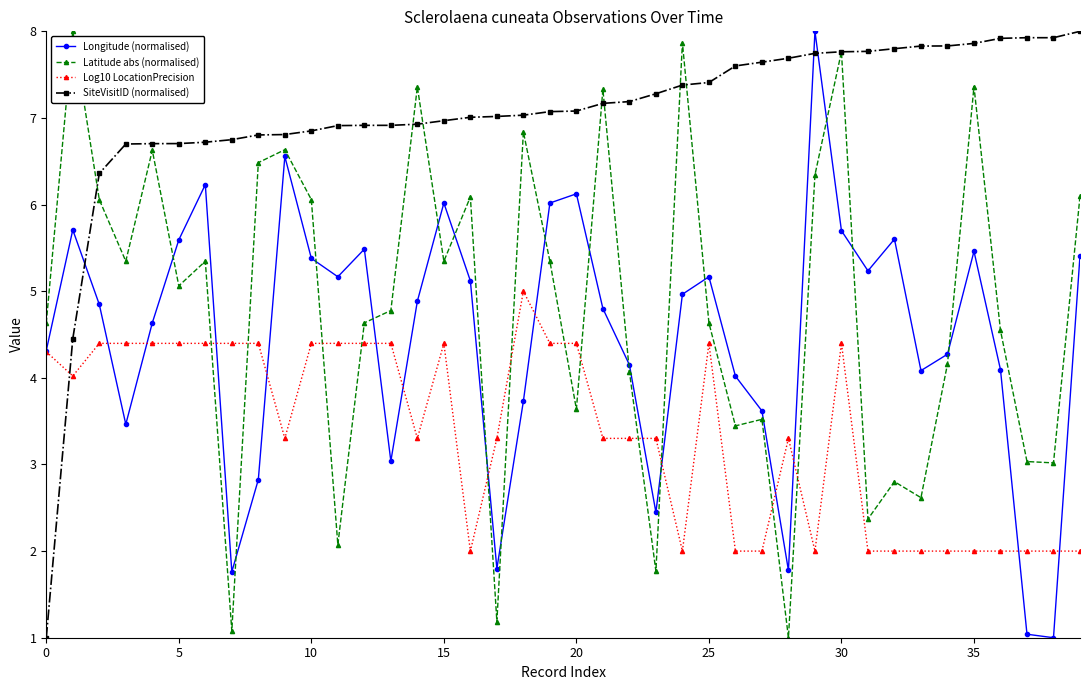

What is the value of the SiteVisitID (normalised) point at the 22nd from the left?

7.2